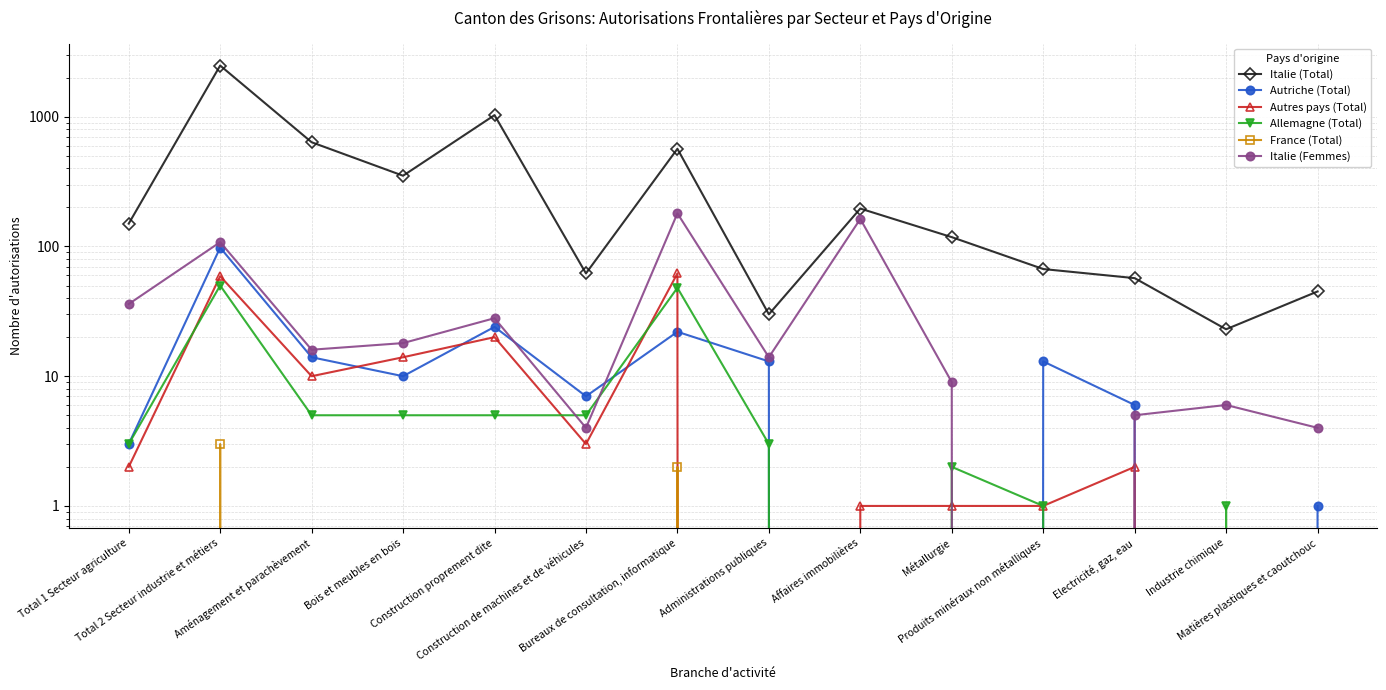

Where does the Autres pays (Total) series first go above 2?

Total 2 Secteur industrie et métiers